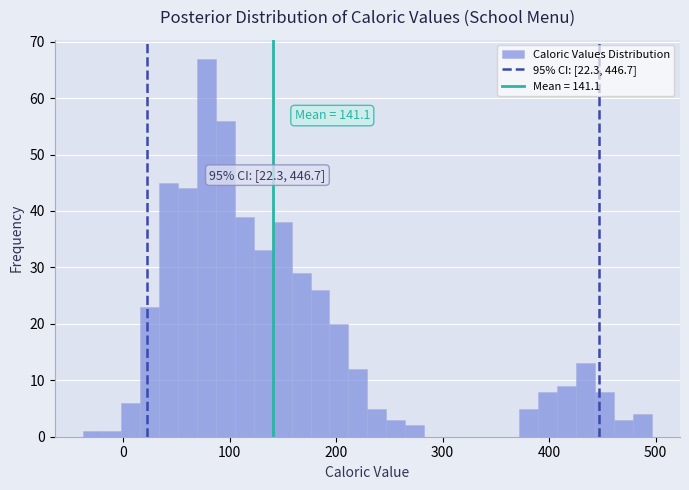

Around what value on the x-axis is the tallest bar? Give the approximate position of its centre, as read against the axis.

80